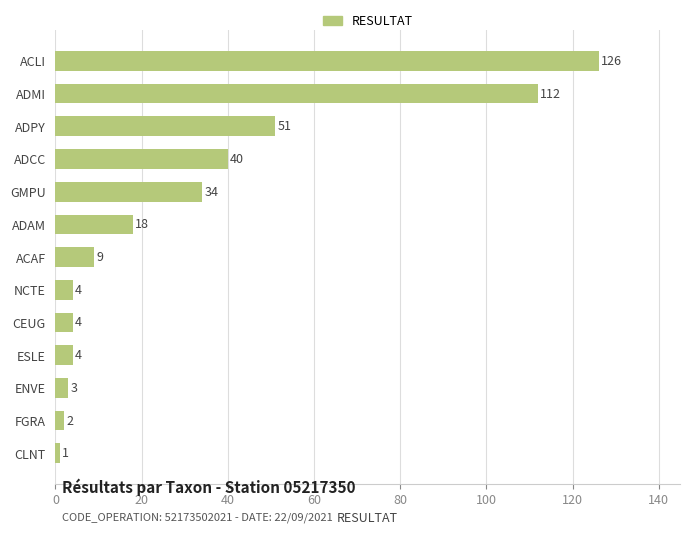

How many bars are there in total?

13